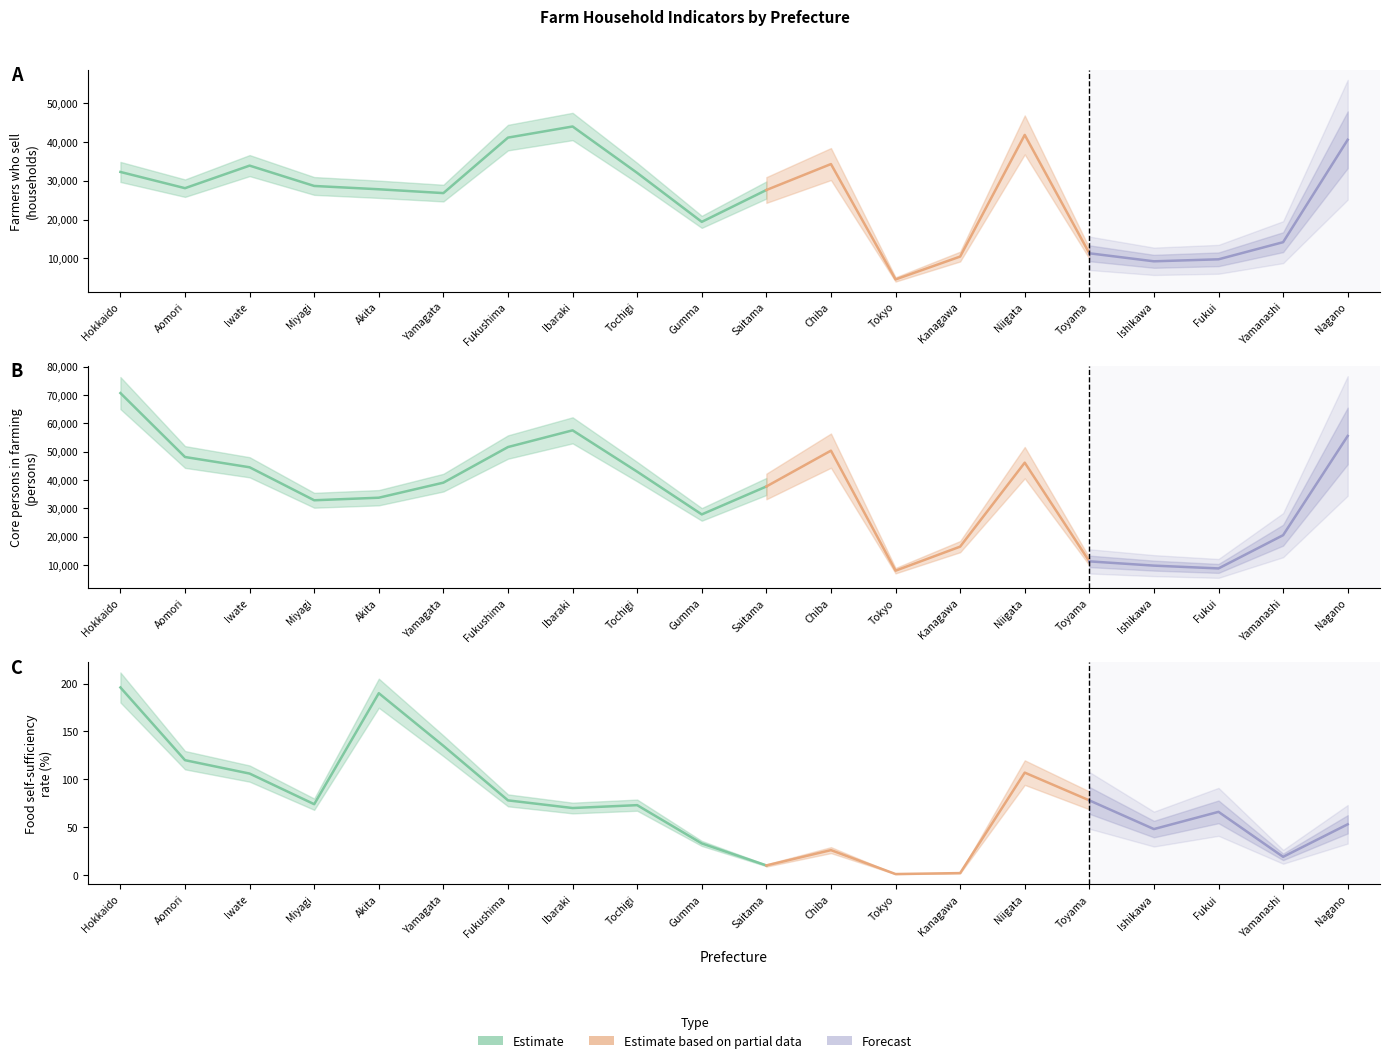

Reading left to right, extract all data points from this chart.

Farm households (Farmers who sell): Hokkaido=32232	Aomori=28062	Iwate=33861	Miyagi=28632	Akita=27780	Yamagata=26796	Fukushima=41060	Ibaraki=43920	Tochigi=31993	Gumma=19405	Saitama=27588	Chiba=34261	Tokyo=4606	Kanagawa=10479	Niigata=41751	Toyama=11323	Ishikawa=9263	Fukui=9777	Yamanashi=14178	Nagano=40510
Core persons in farming: Hokkaido=70643	Aomori=48083	Iwate=44458	Miyagi=32818	Akita=33720	Yamagata=39034	Fukushima=51599	Ibaraki=57496	Tochigi=42914	Gumma=27832	Saitama=37683	Chiba=50328	Tokyo=7974	Kanagawa=16455	Niigata=46085	Toyama=11258	Ishikawa=9756	Fukui=8767	Yamanashi=20500	Nagano=55516
Food self-sufficiency rate (%): Hokkaido=196	Aomori=120	Iwate=106	Miyagi=74	Akita=190	Yamagata=135	Fukushima=78	Ibaraki=70	Tochigi=73	Gumma=33	Saitama=10	Chiba=26	Tokyo=1	Kanagawa=2	Niigata=107	Toyama=78	Ishikawa=48	Fukui=66	Yamanashi=19	Nagano=53